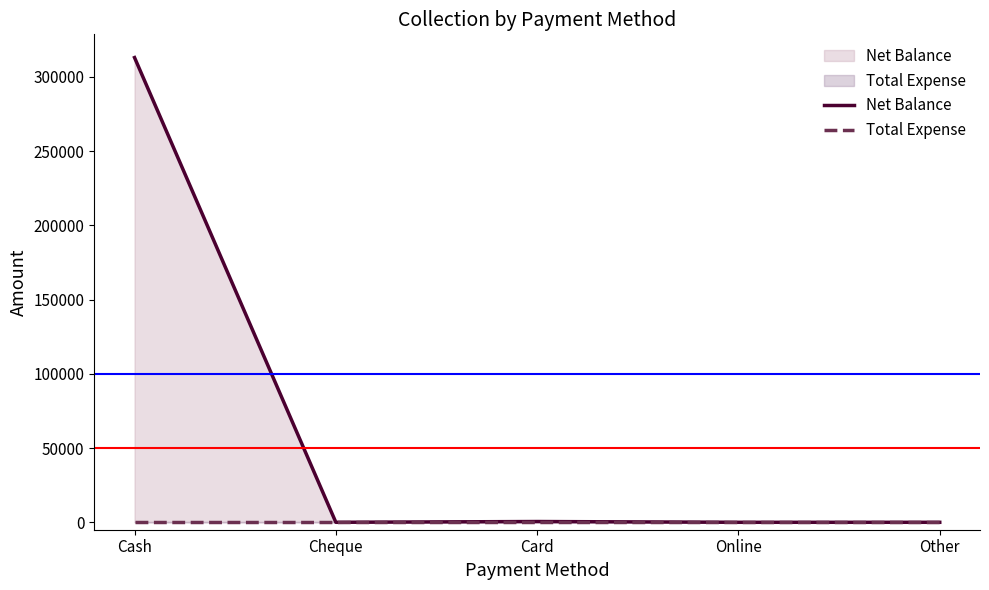

Reading left to right, transcribe all the data shown in this chart.

Net Balance: 312950	0	520	0	0
Total Expense: 0	0	0	0	0